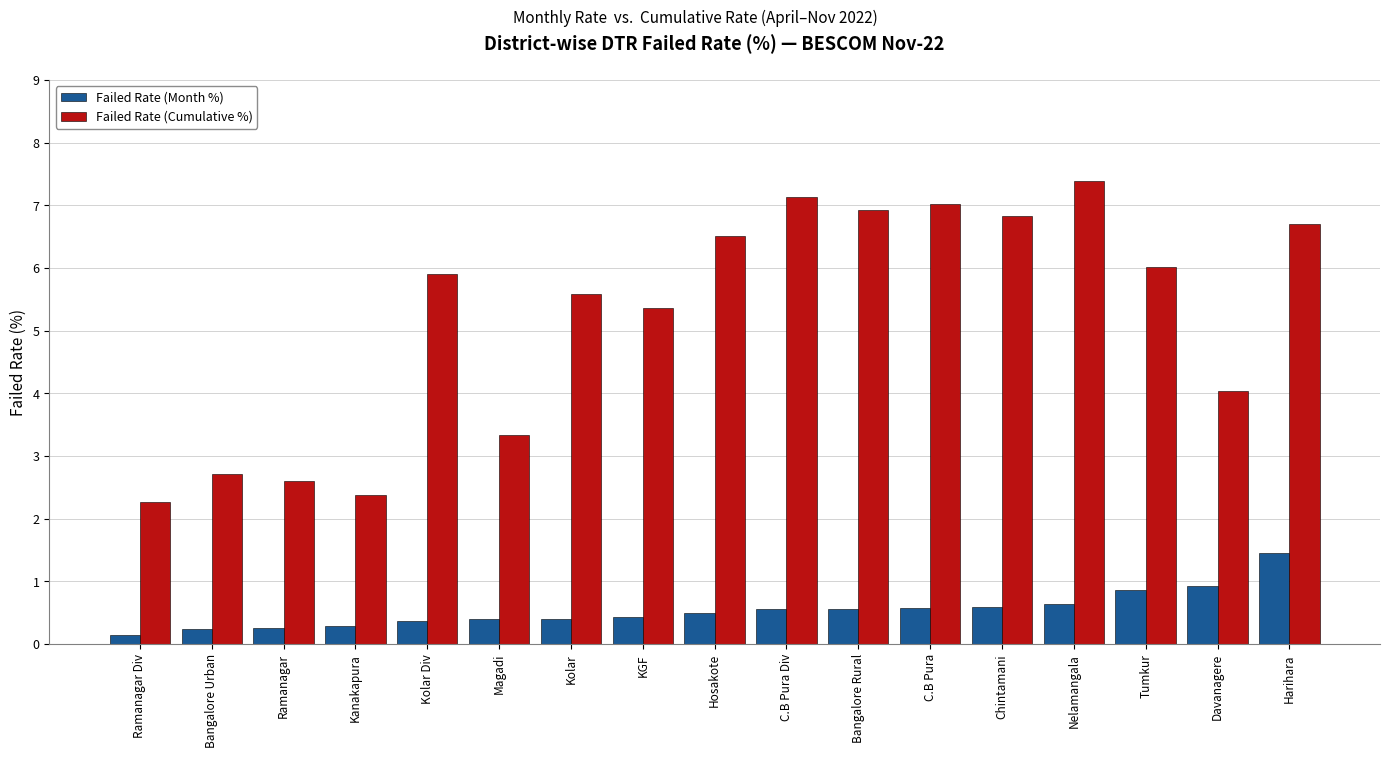

At Ramanagar, list the series in order from largest to smallest.

Failed Rate (Cumulative %), Failed Rate (Month %)